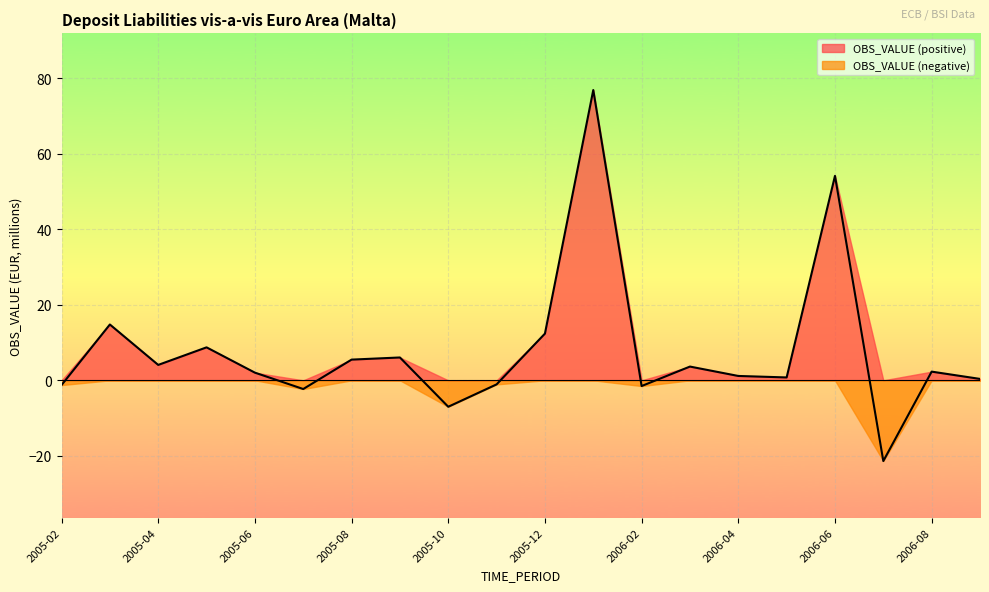

Which category has the lowest value across all series?

2006-07